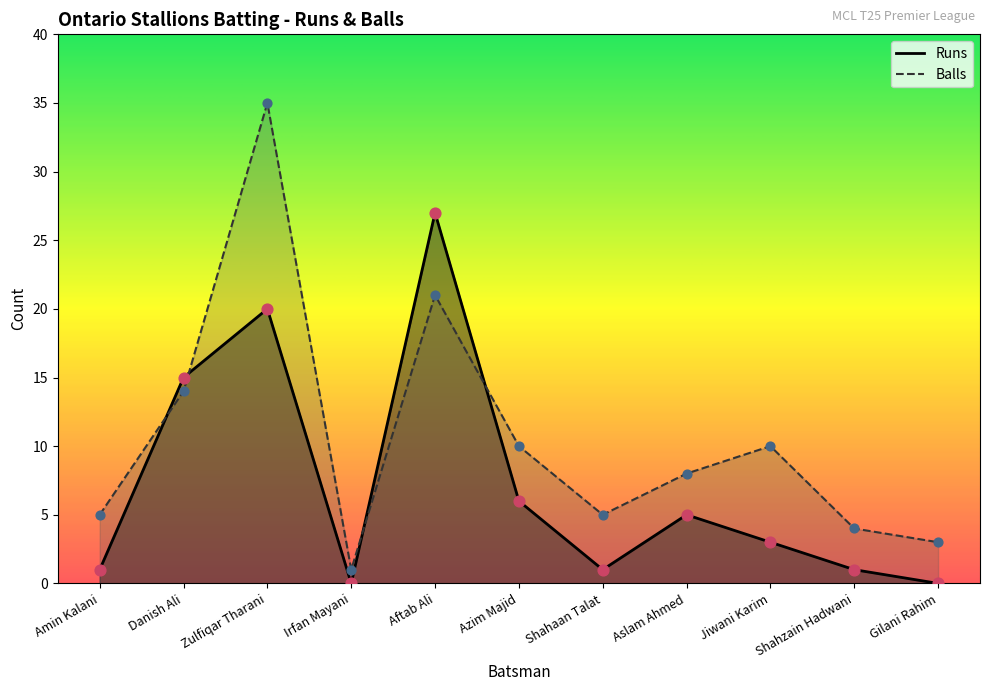

Which series has the largest total across all categories?

Balls